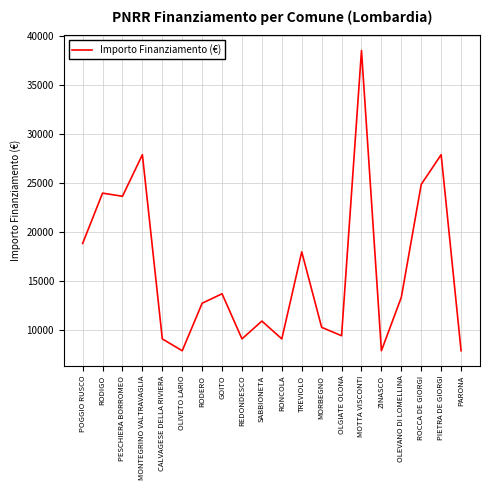

The value at OLIVETO LARIO is 7891. True or false?

True